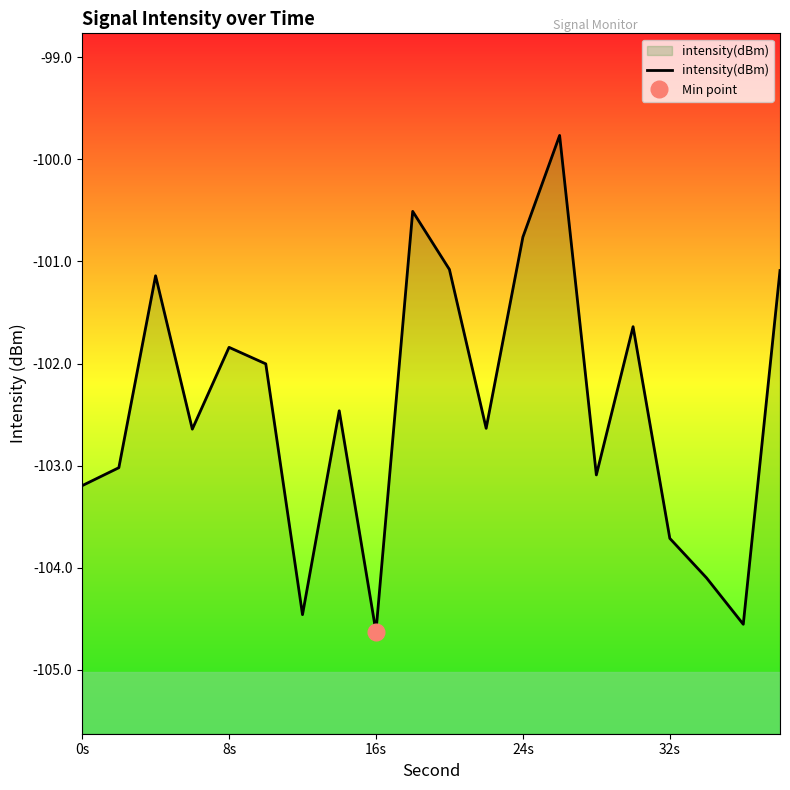

True or false: intensity(dBm) has a value of -54.3 at 32s.

False